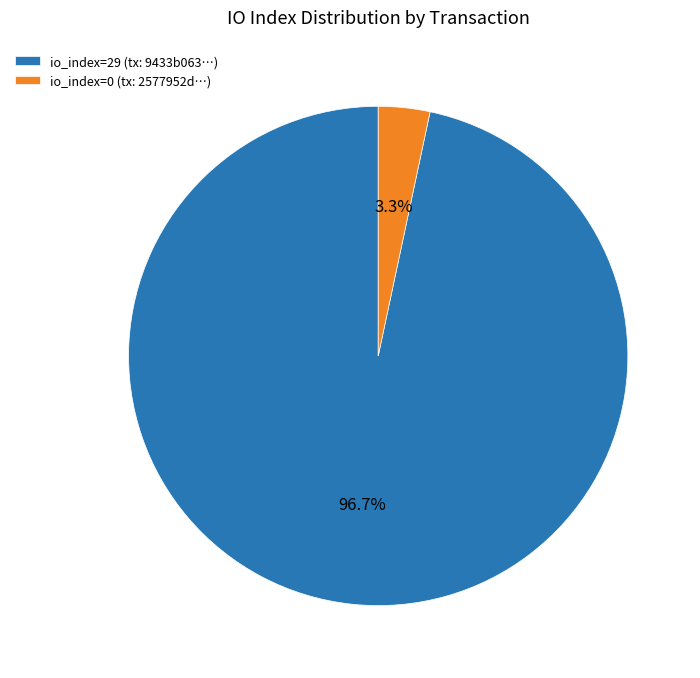

Combined, do io_index=0 (tx: 2577952d…) and io_index=29 (tx: 9433b063…) account for over 50%?

Yes